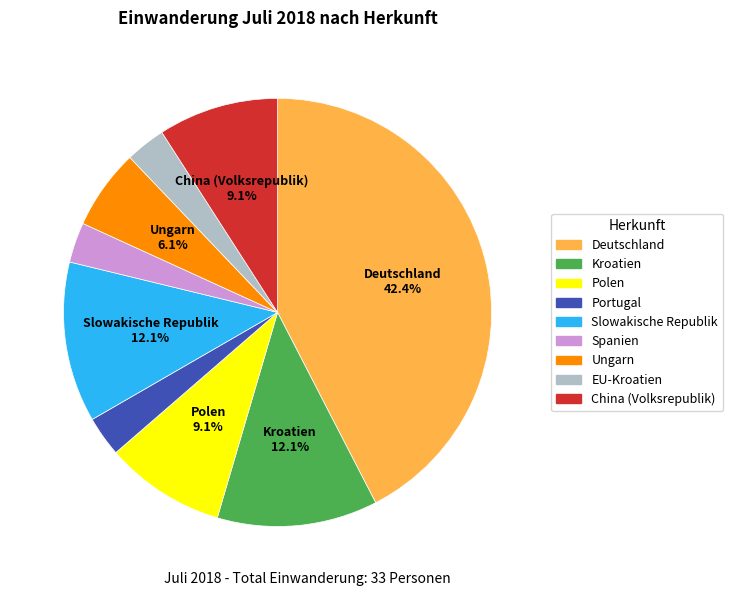

Do EU-Kroatien and Slowakische Republik together represent more than half of the pie?

No